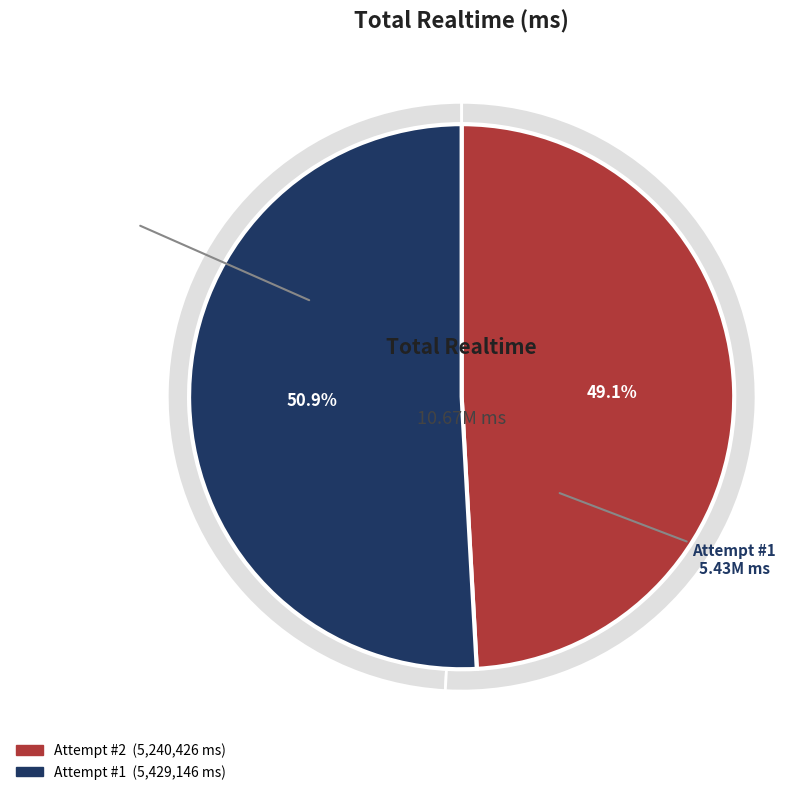

To the nearest percent, what portion does Attempt #2 represent?

49%